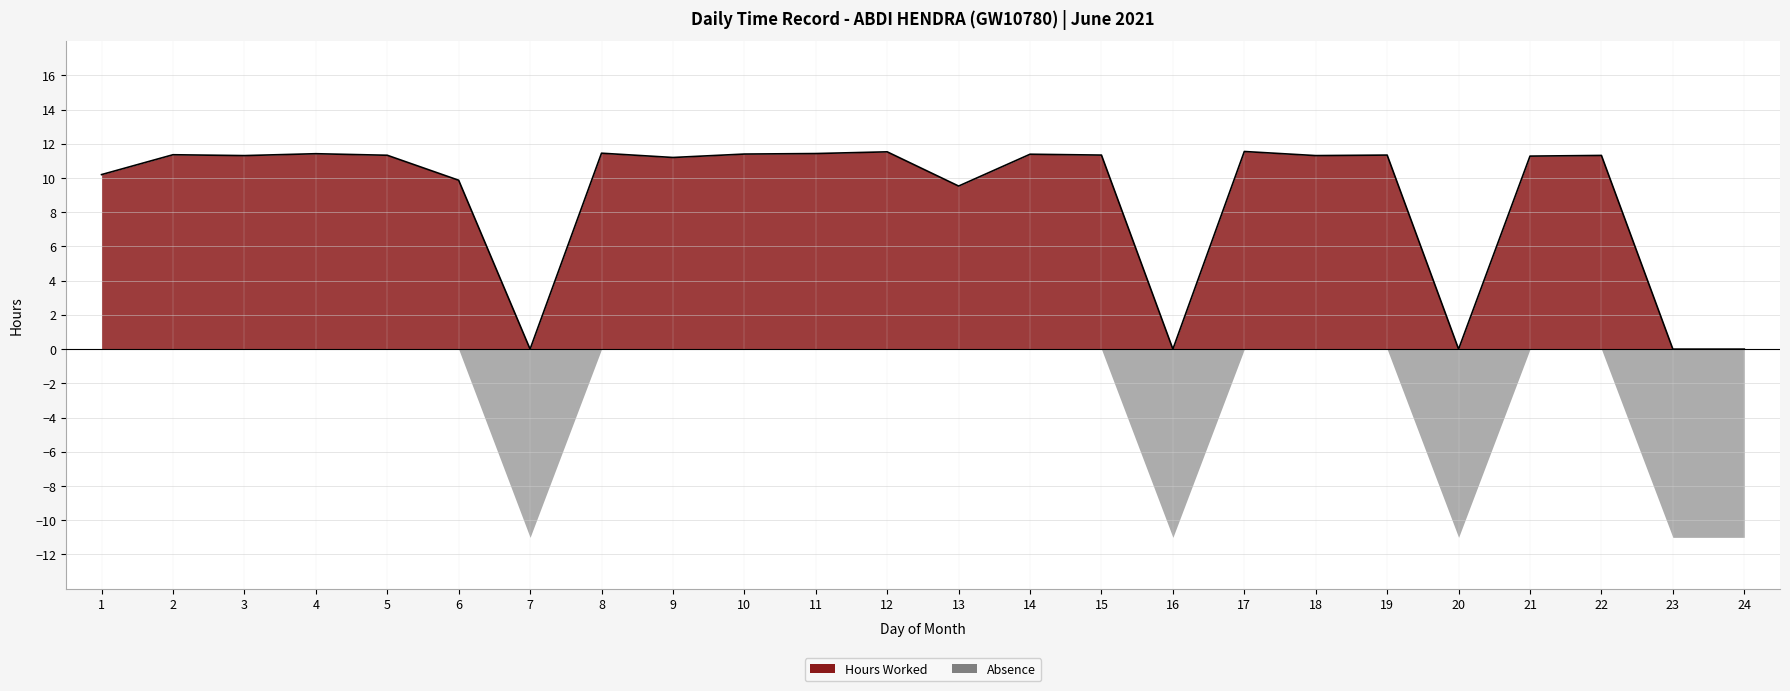

What is the difference between the second highest and second lowest values?

11.5